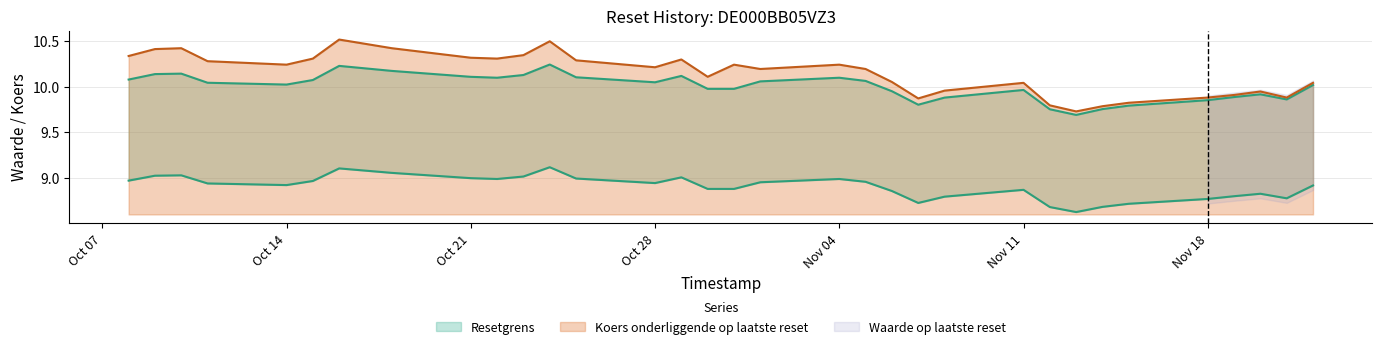

Rank the series by their maximum value, from highest to lowest.

Koers onderliggende op laatste reset, Resetgrens, Waarde op laatste reset